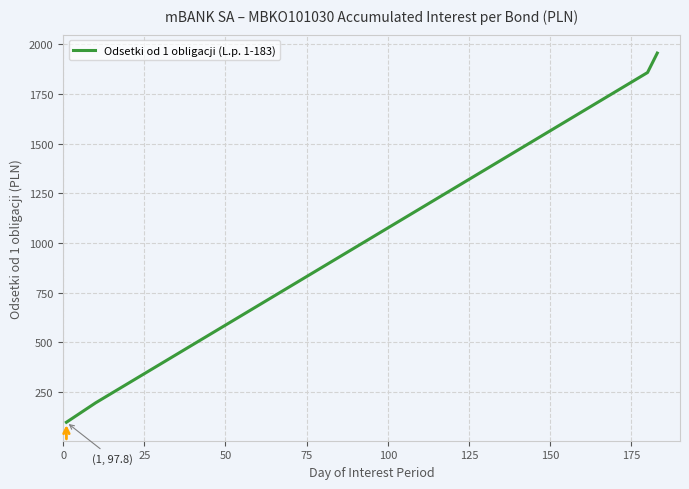

What is the minimum value shown in the chart?

97.8